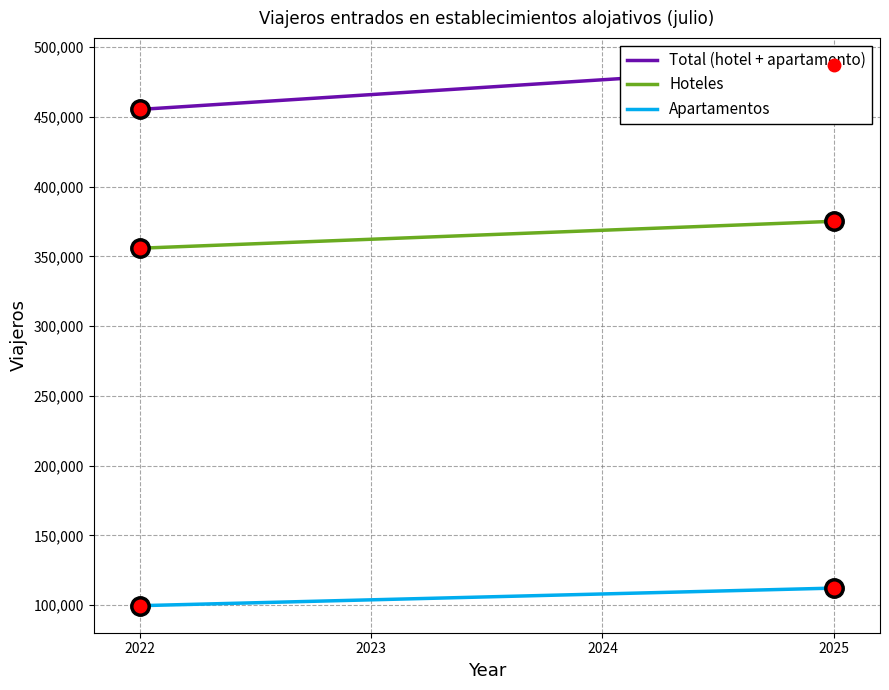

Reading right to left, list all the values displayed in this chart.

Total (hotel + apartamento): 487331	455417
Hoteles: 375190	355886
Apartamentos: 112141	99531